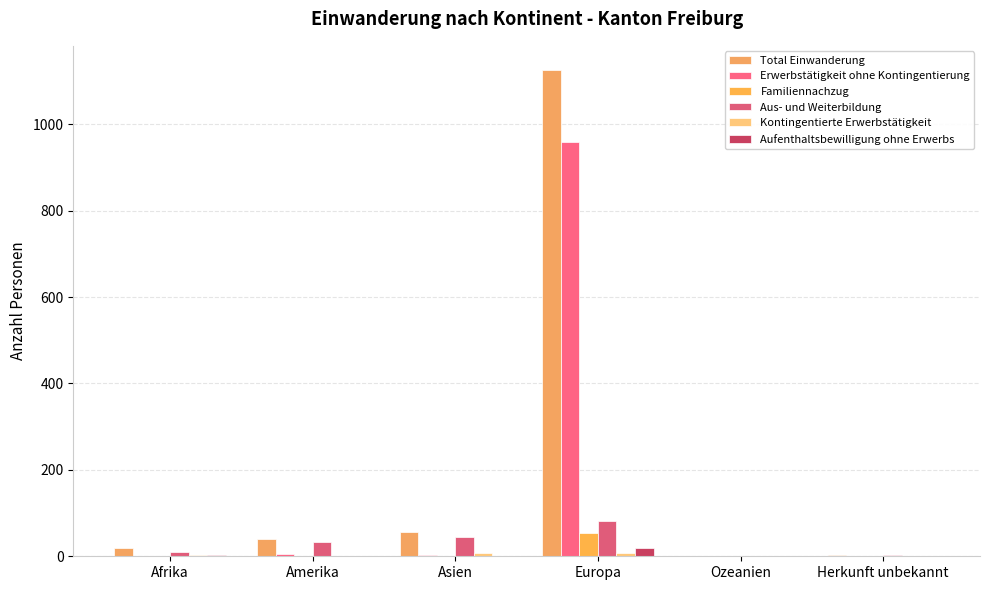

How many groups of bars are there?

6